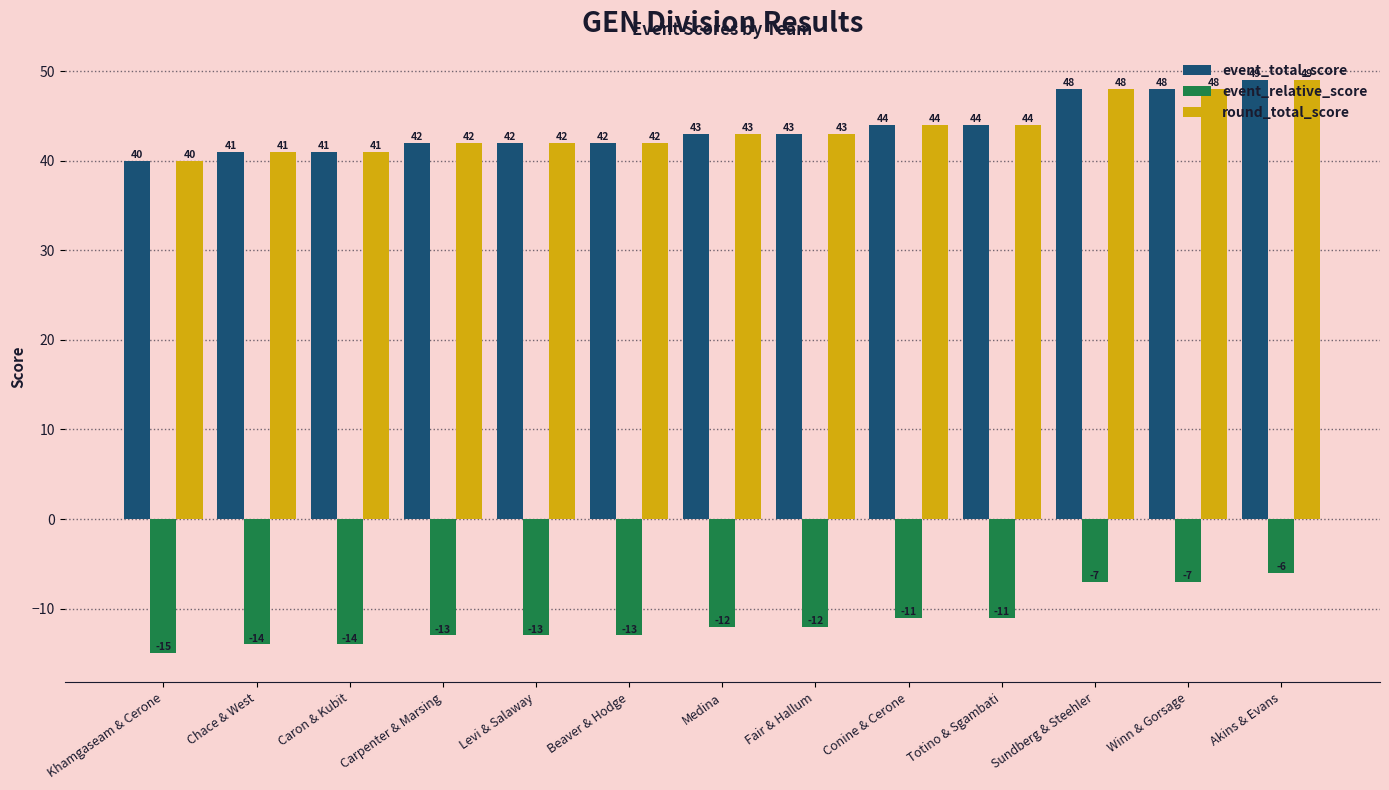

At which label does event_relative_score first exceed -12?

Conine & Cerone